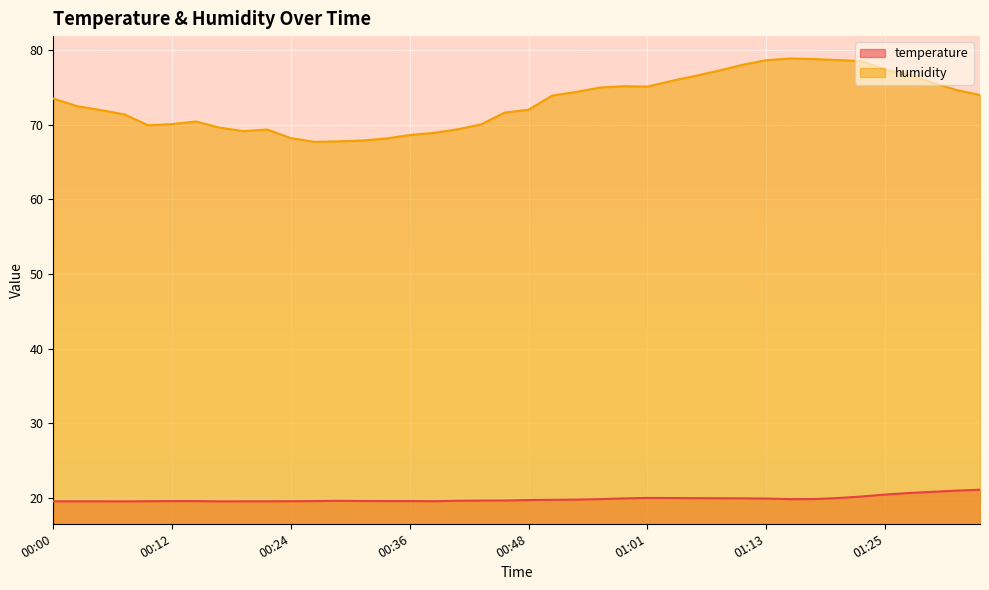

True or false: humidity has more than 0 points higher than both neighbors.

True